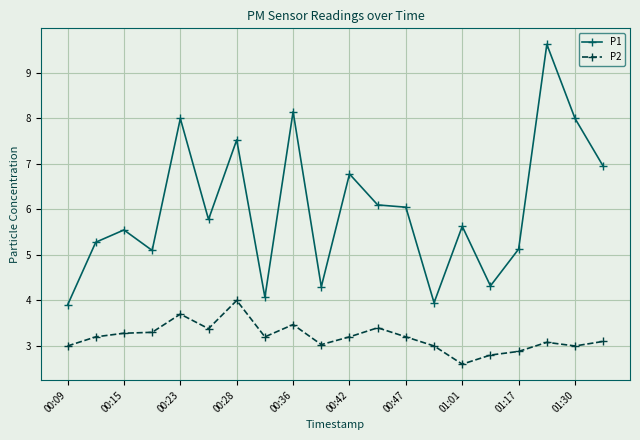

Which series has the widest spread of values?

P1